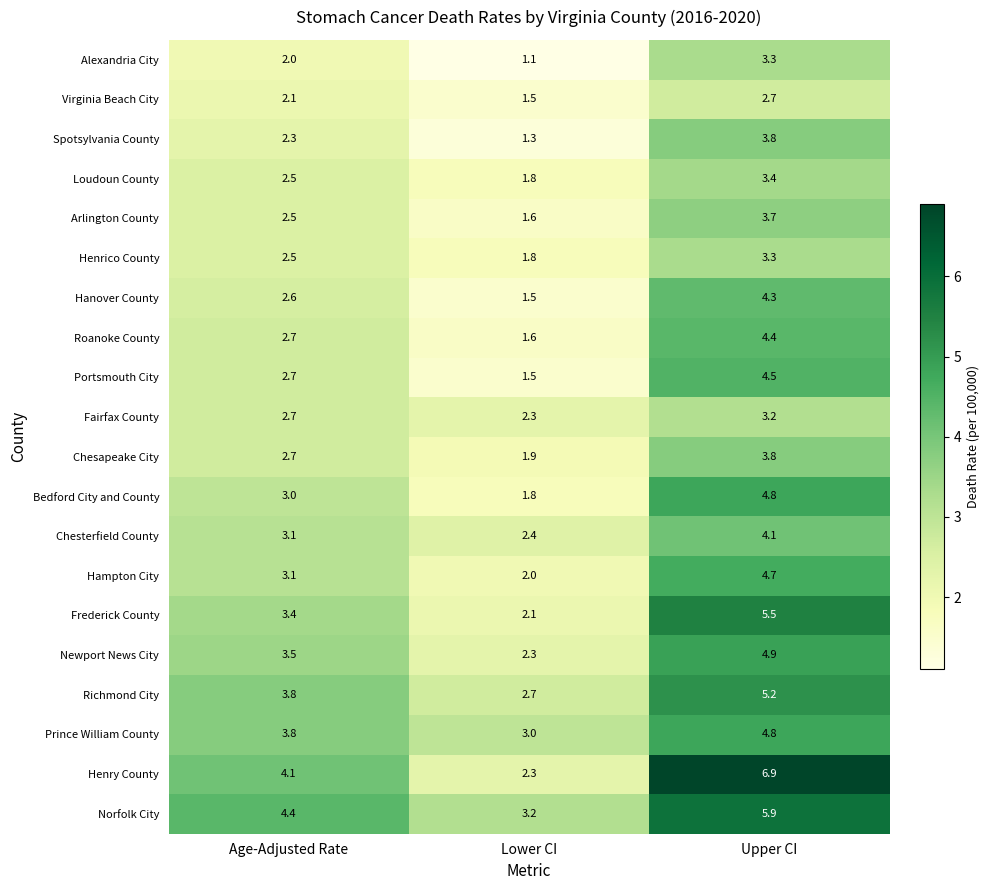

At how many categories does at least one series exceed 2?

3